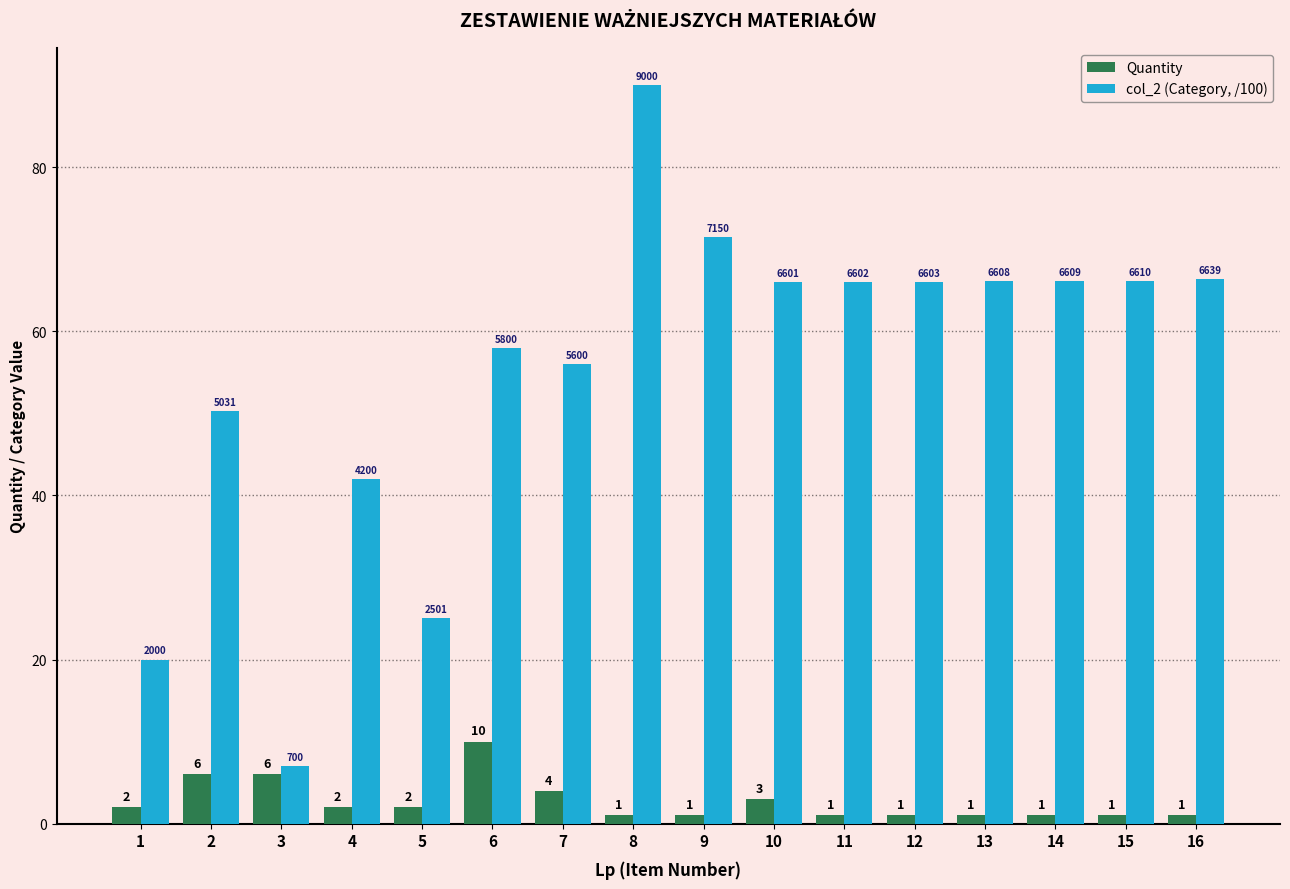

What is the difference between the maximum and minimum values in the Quantity series?

9.0